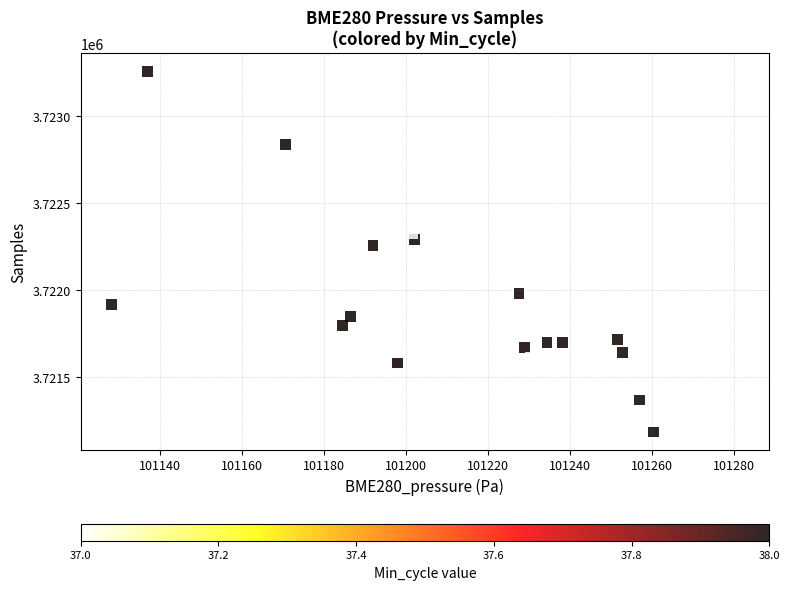

What is the range of Y values (max minus min)?

2072